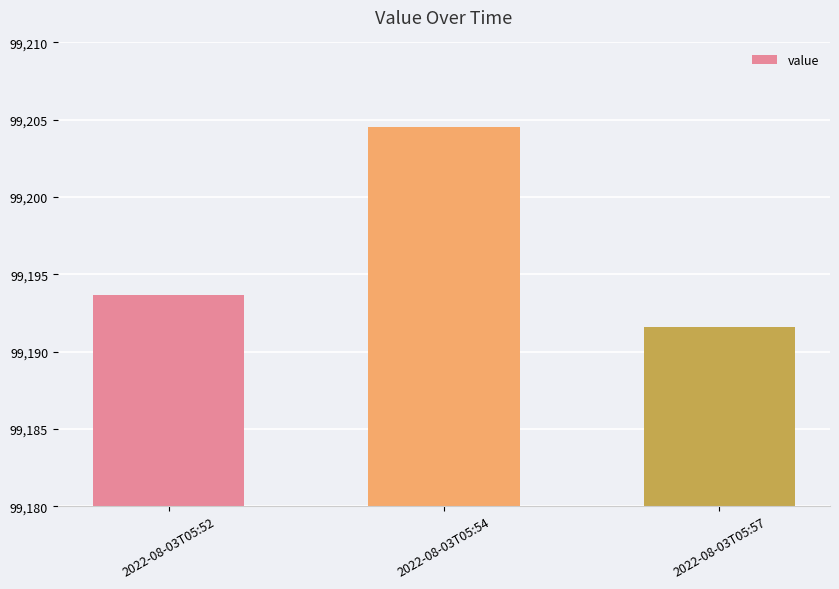

What is the difference between the maximum and minimum values?

12.9